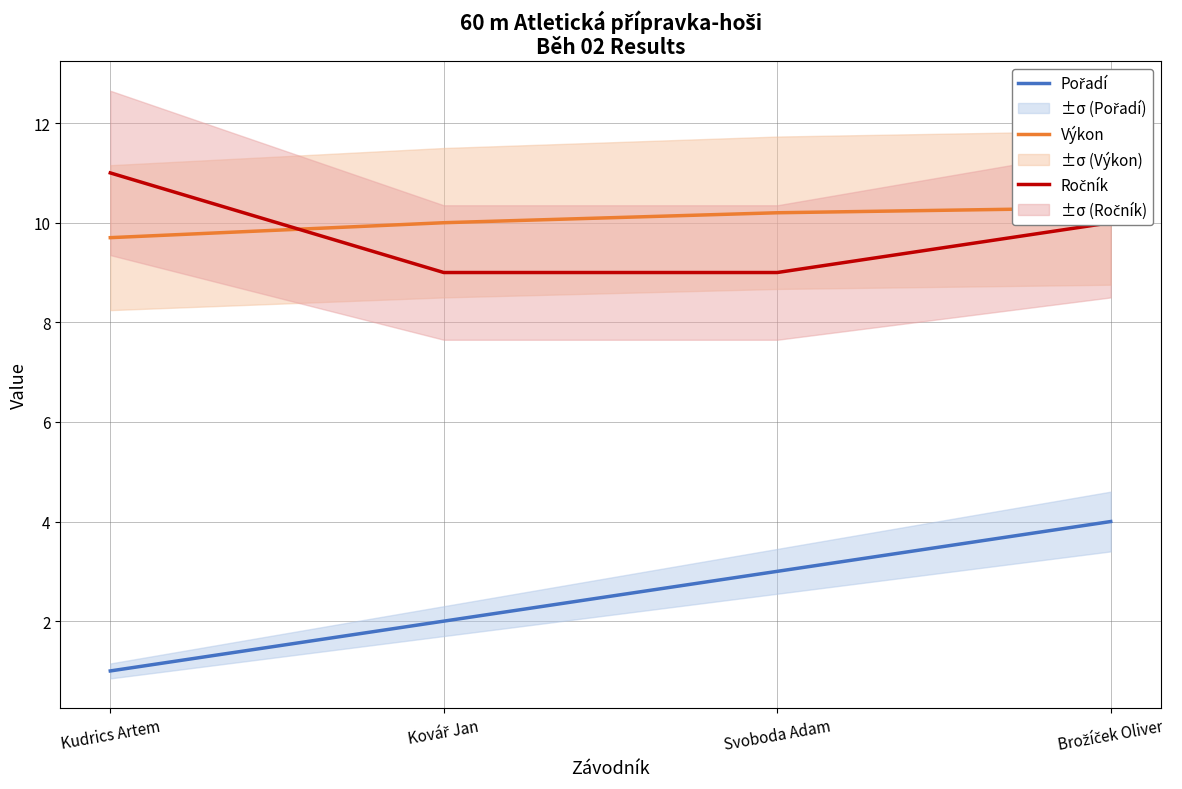

Reading left to right, transcribe all the data shown in this chart.

Pořadí: Kudrics Artem=1.0	Kovář Jan=2.0	Svoboda Adam=3.0	Brožíček Oliver=4.0
Výkon: Kudrics Artem=9.7	Kovář Jan=10.0	Svoboda Adam=10.2	Brožíček Oliver=10.3
Ročník: Kudrics Artem=11.0	Kovář Jan=9.0	Svoboda Adam=9.0	Brožíček Oliver=10.0